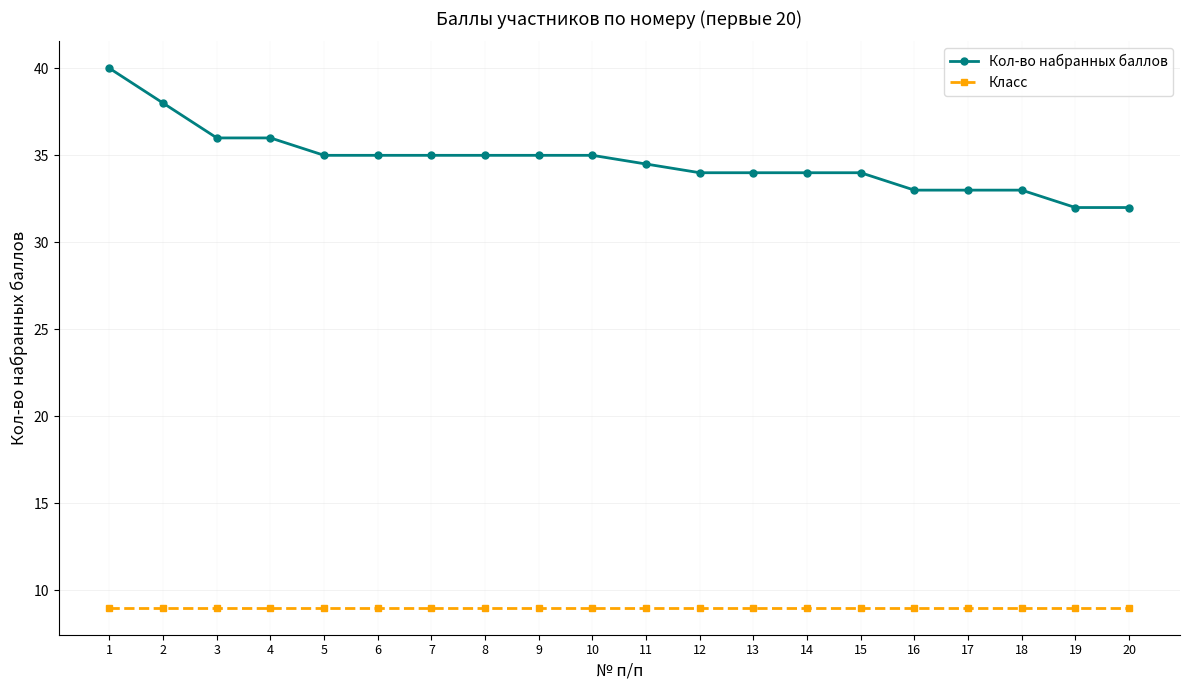

At 10, list the series in order from smallest to largest.

Класс, Кол-во набранных баллов